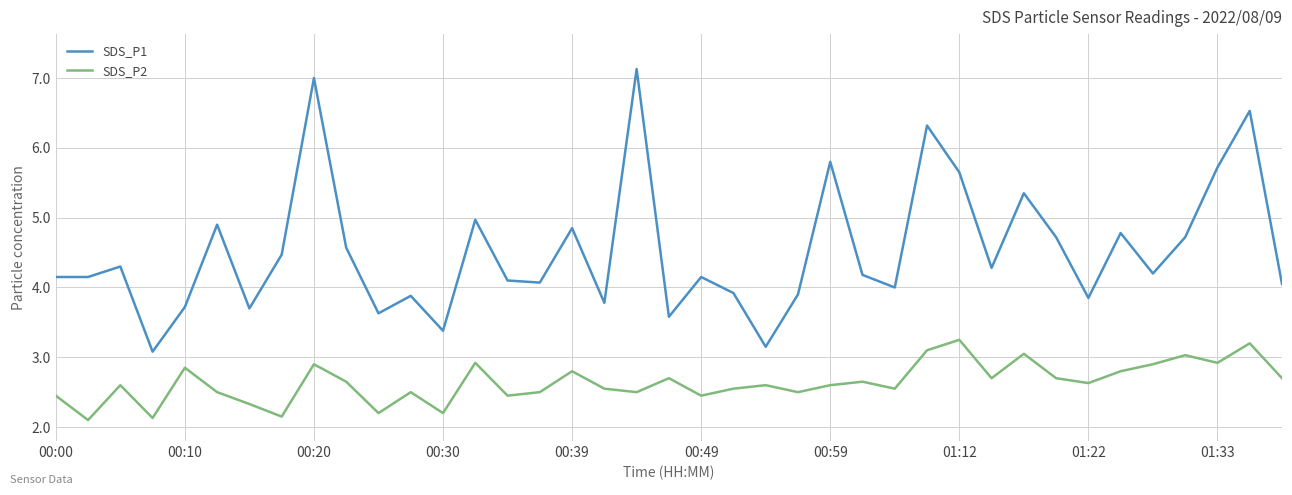

What is the minimum value shown in the chart?

2.1